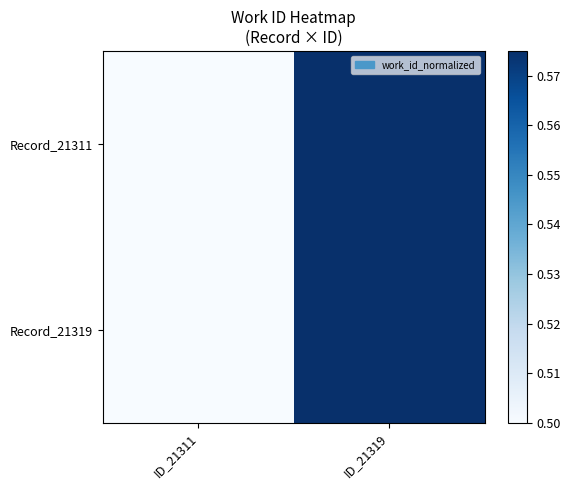

Rank the series by their maximum value, from lowest to highest.

Record_21311, Record_21319